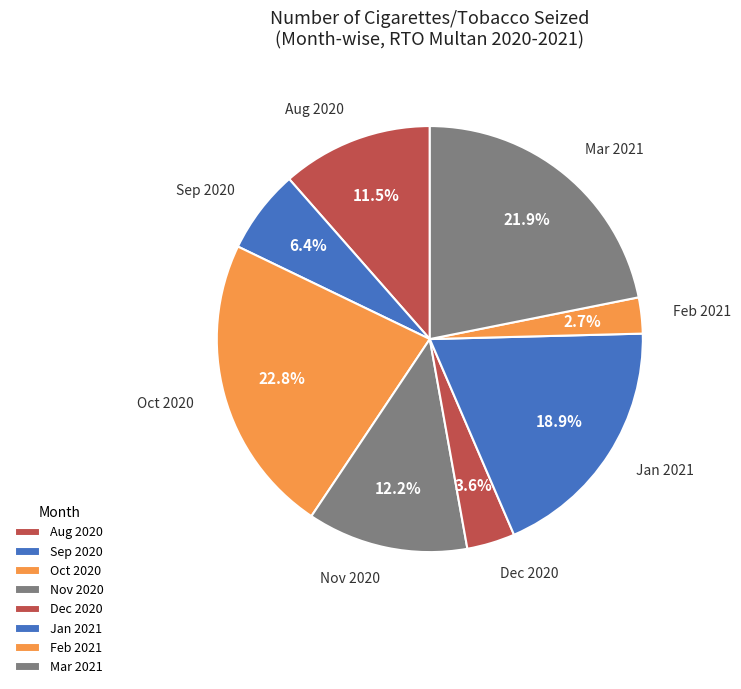

Count the number of slices in the pie.

8